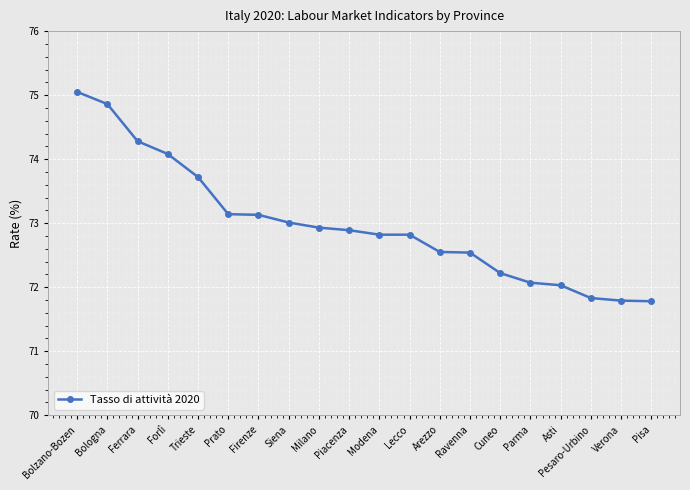

What is the change in value from Milano to Ravenna?

-0.4